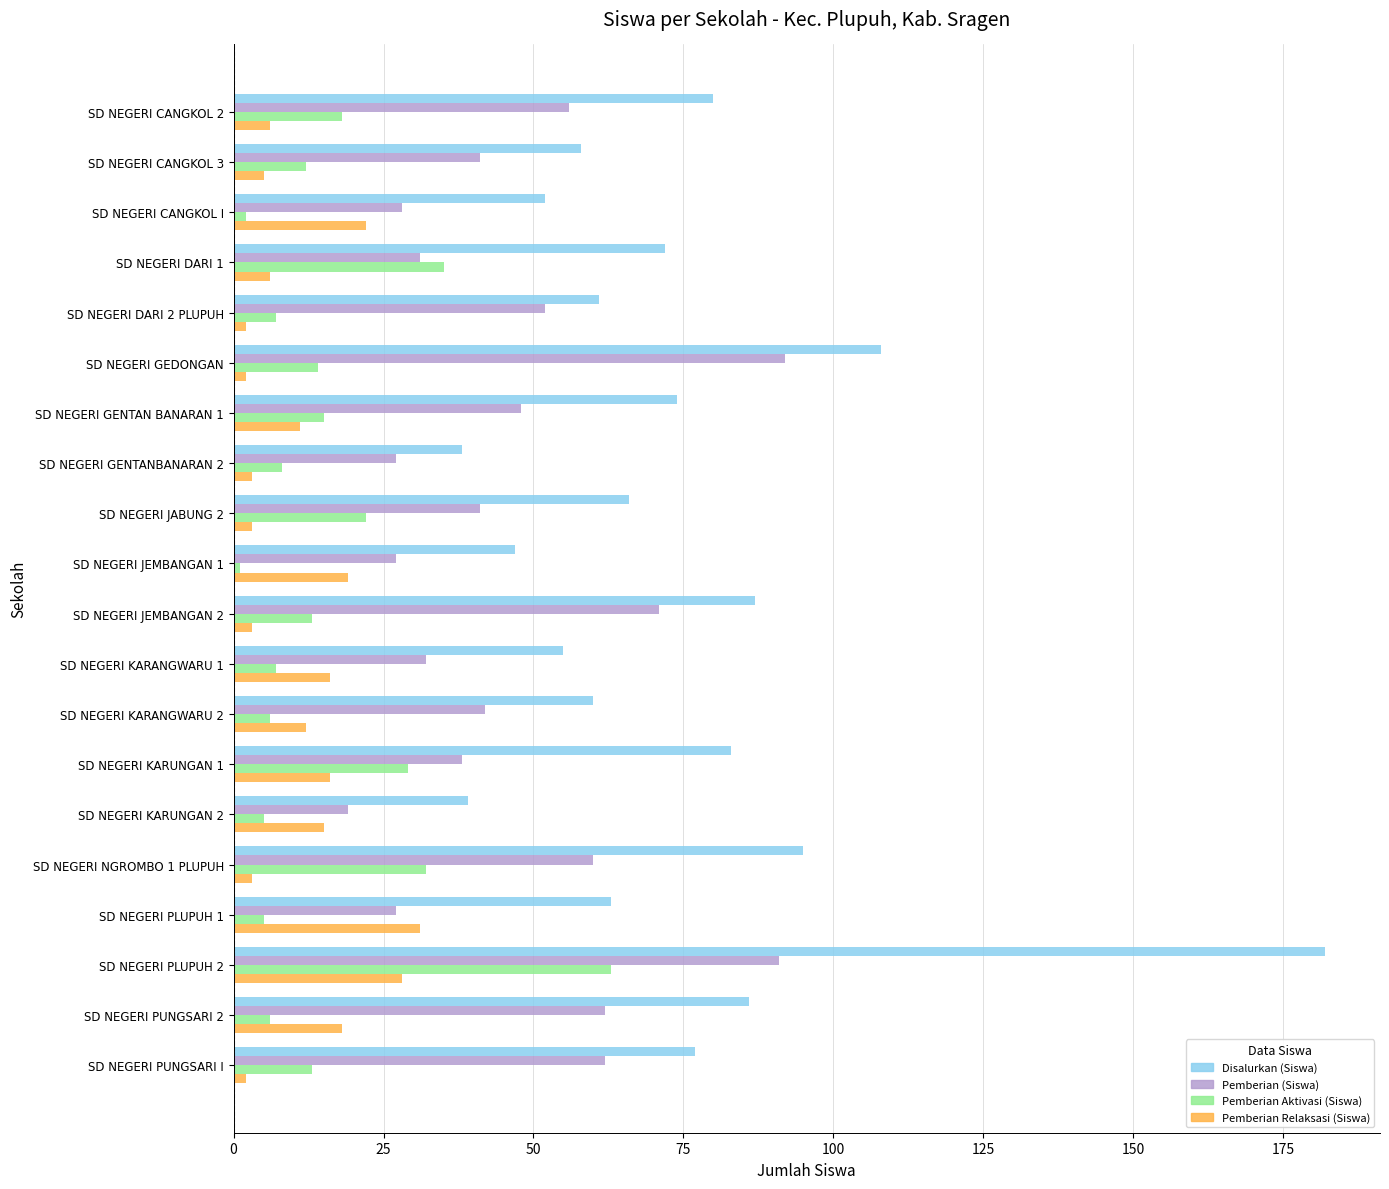

Rank the series by their maximum value, from highest to lowest.

Disalurkan (Siswa), Pemberian (Siswa), Pemberian Aktivasi (Siswa), Pemberian Relaksasi (Siswa)